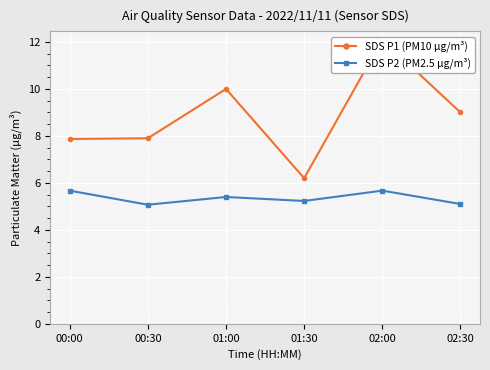

At which category does the chart reach its minimum across all series?

00:30